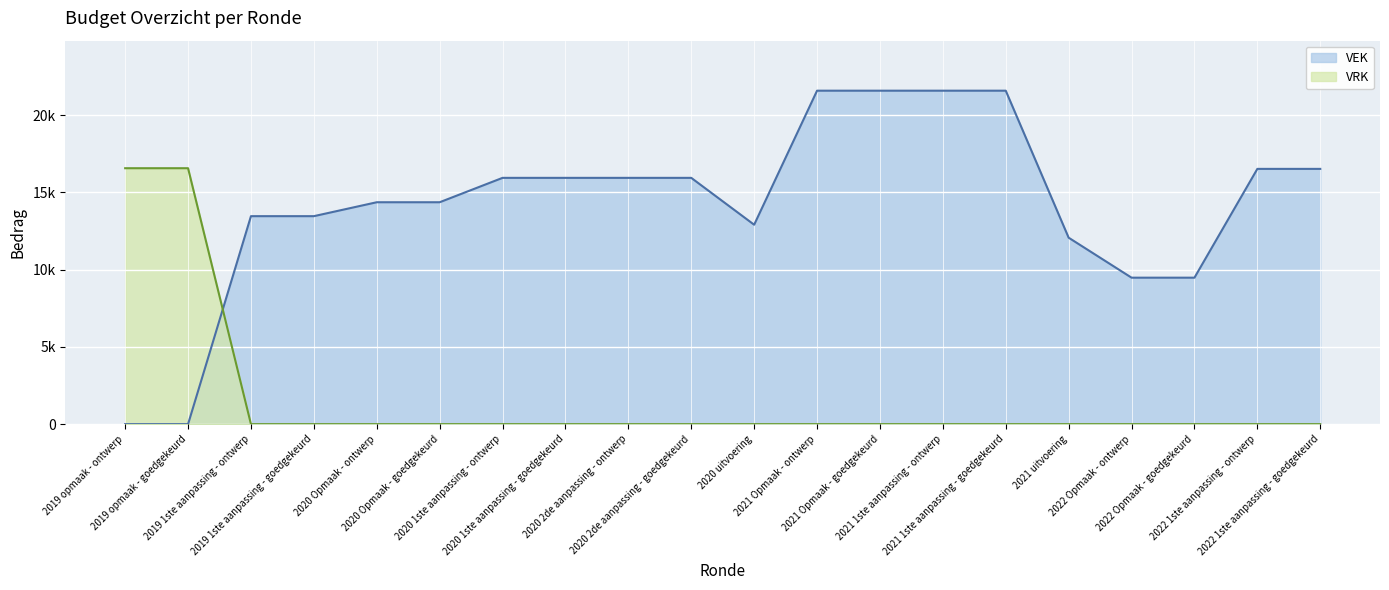

At how many categories does at least one series exceed 6770?

20